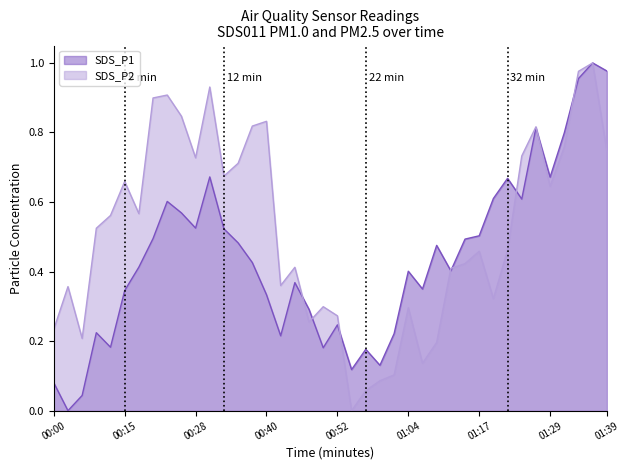

At 01:14, list the series in order from smallest to largest.

SDS_P2, SDS_P1